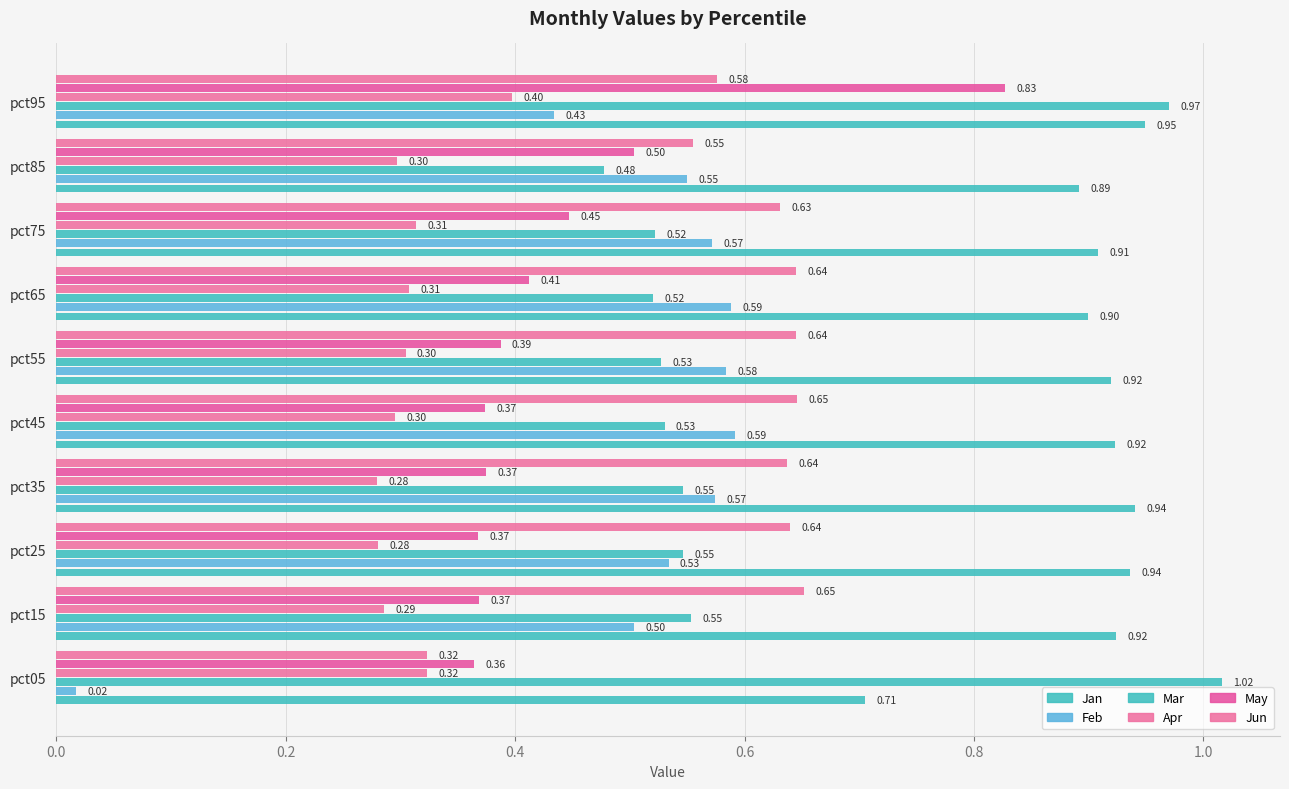

What is the difference between the maximum and minimum values in the Apr series?

0.1